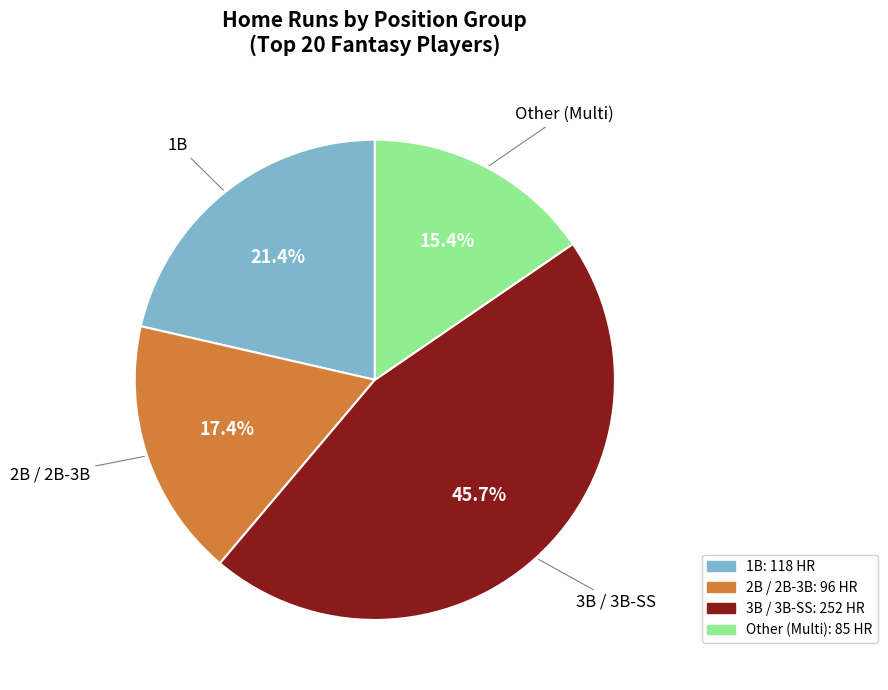

Does any single category account for the majority?

No